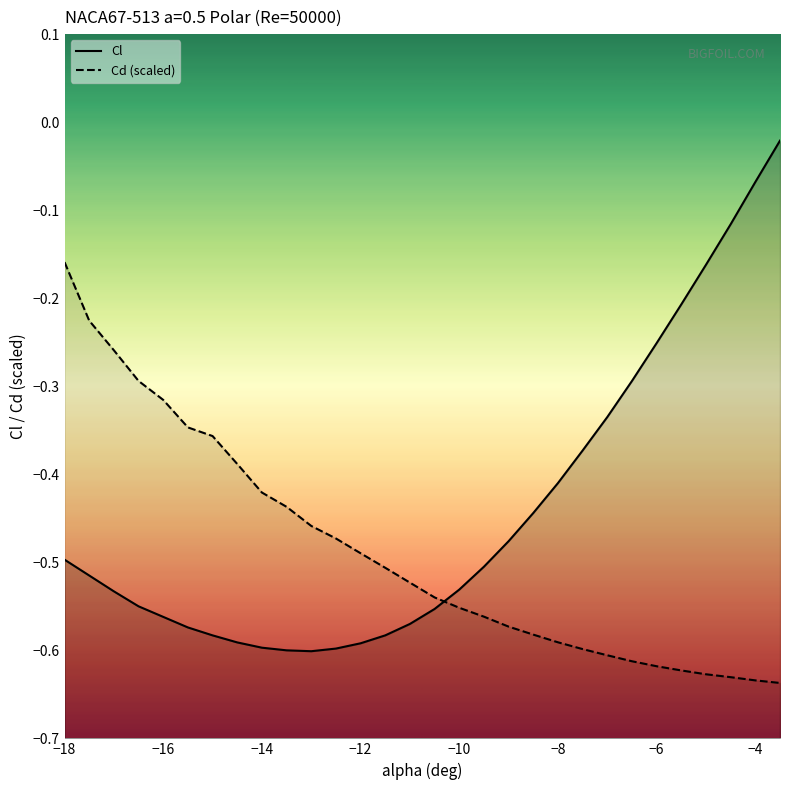

List the series in order of their peak value, highest first.

Cl, Cd